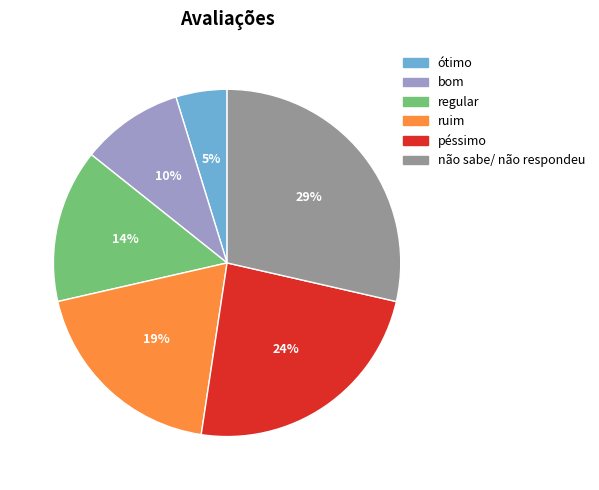

Between péssimo and bom, which is larger?

péssimo